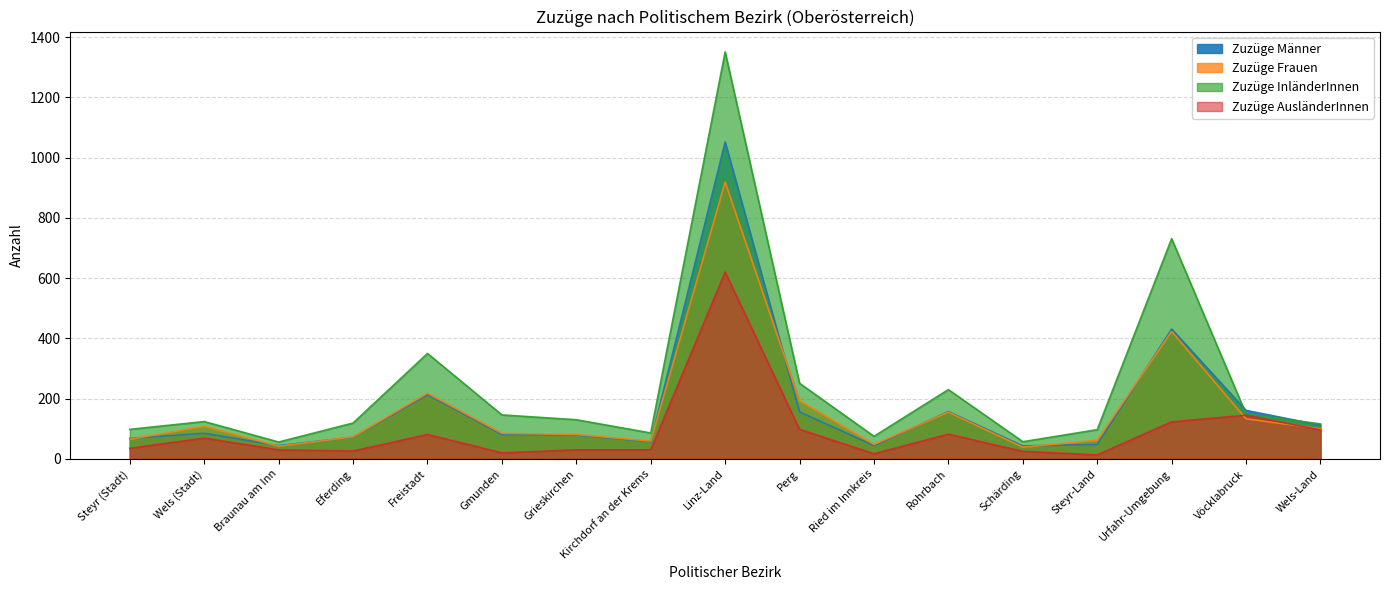

List the series in order of their peak value, lowest first.

Zuzüge AusländerInnen, Zuzüge Frauen, Zuzüge Männer, Zuzüge InländerInnen